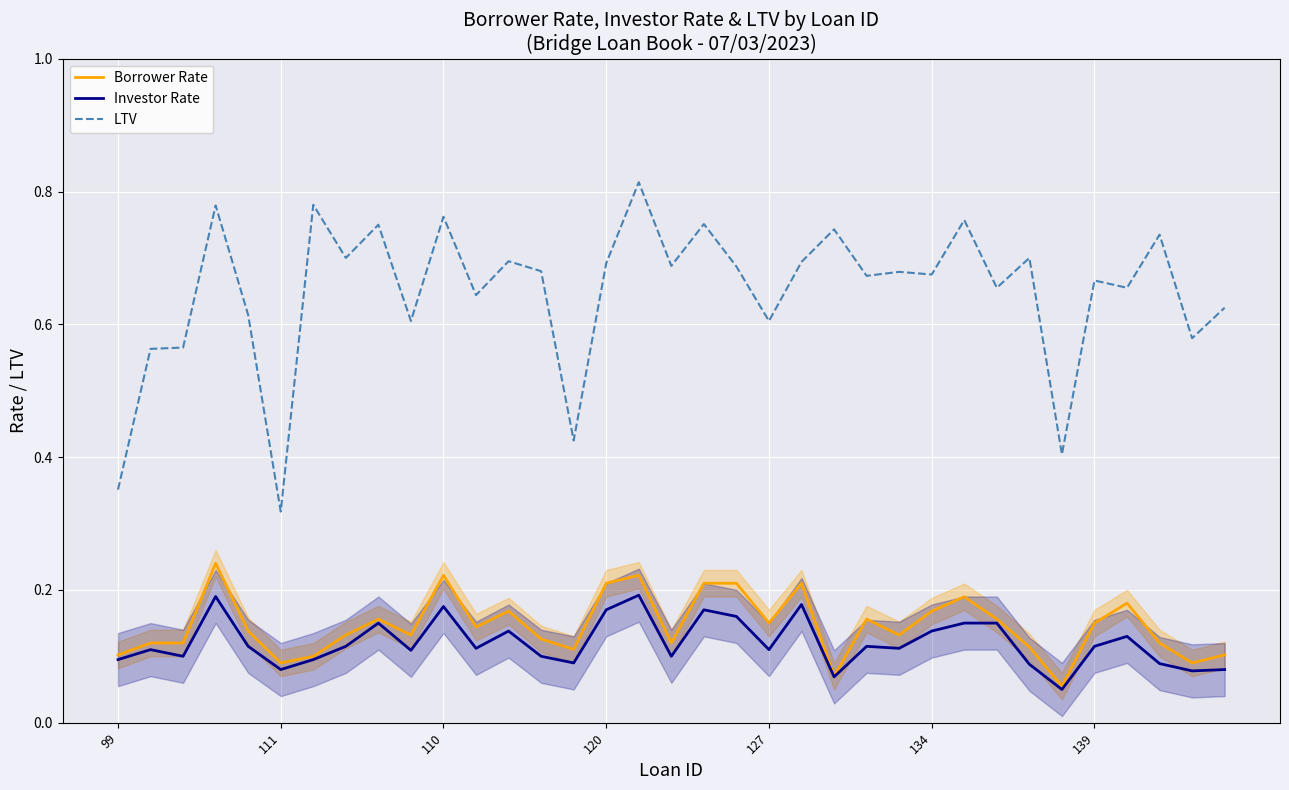

List the series in order of their peak value, lowest first.

Investor Rate, Borrower Rate, LTV